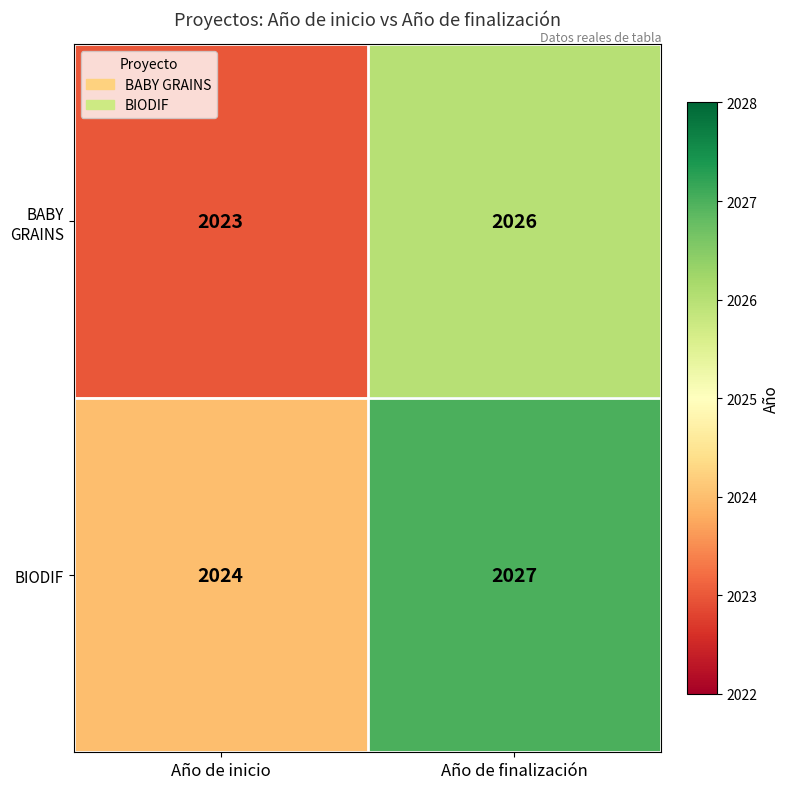

True or false: BIODIF has a value of 2024 at Año de inicio.

True